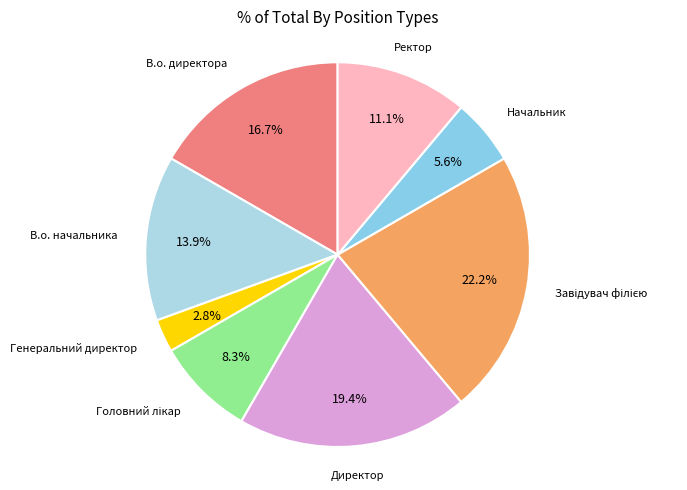

Which slice is the largest?

Завідувач філією